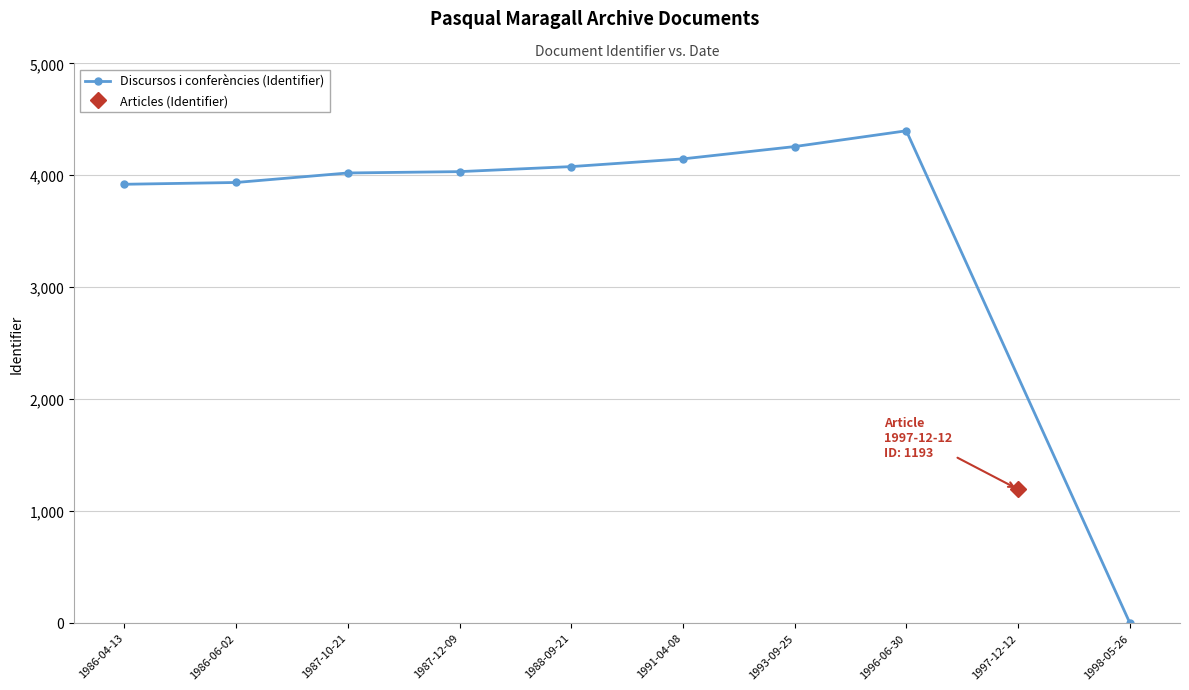

Where is the first local maximum?

1996-06-30